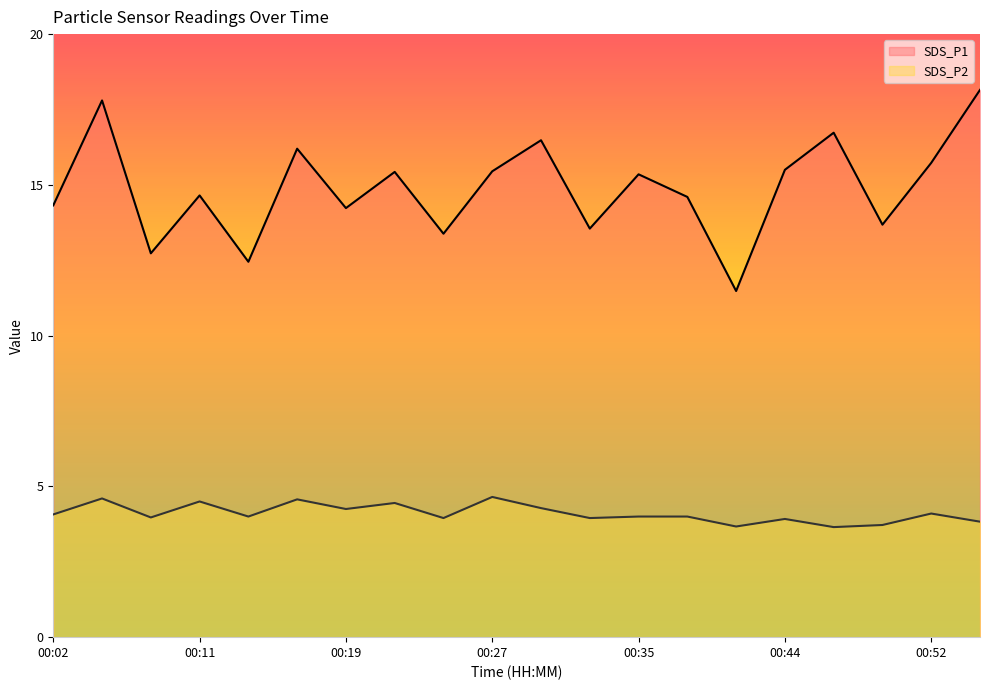

True or false: SDS_P1 and SDS_P2 intersect in this chart.

False